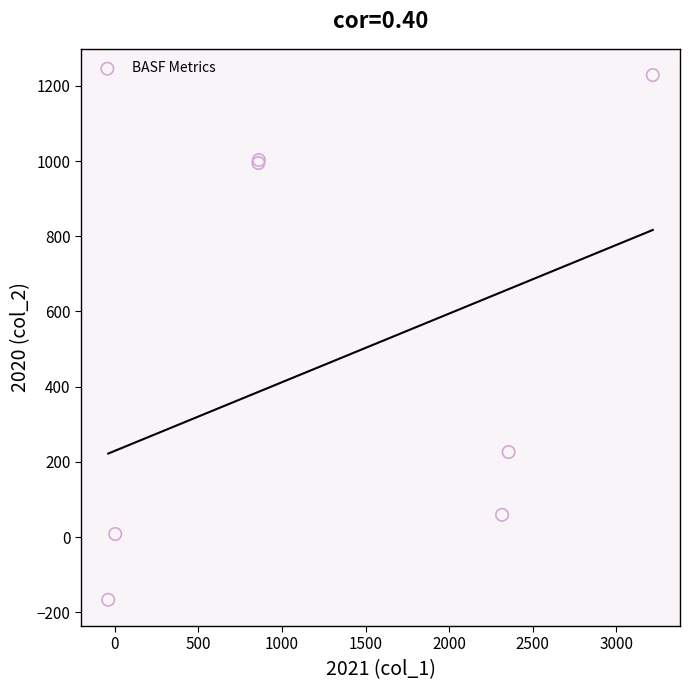

What Y value in the scatter plot is closest to 531?

226